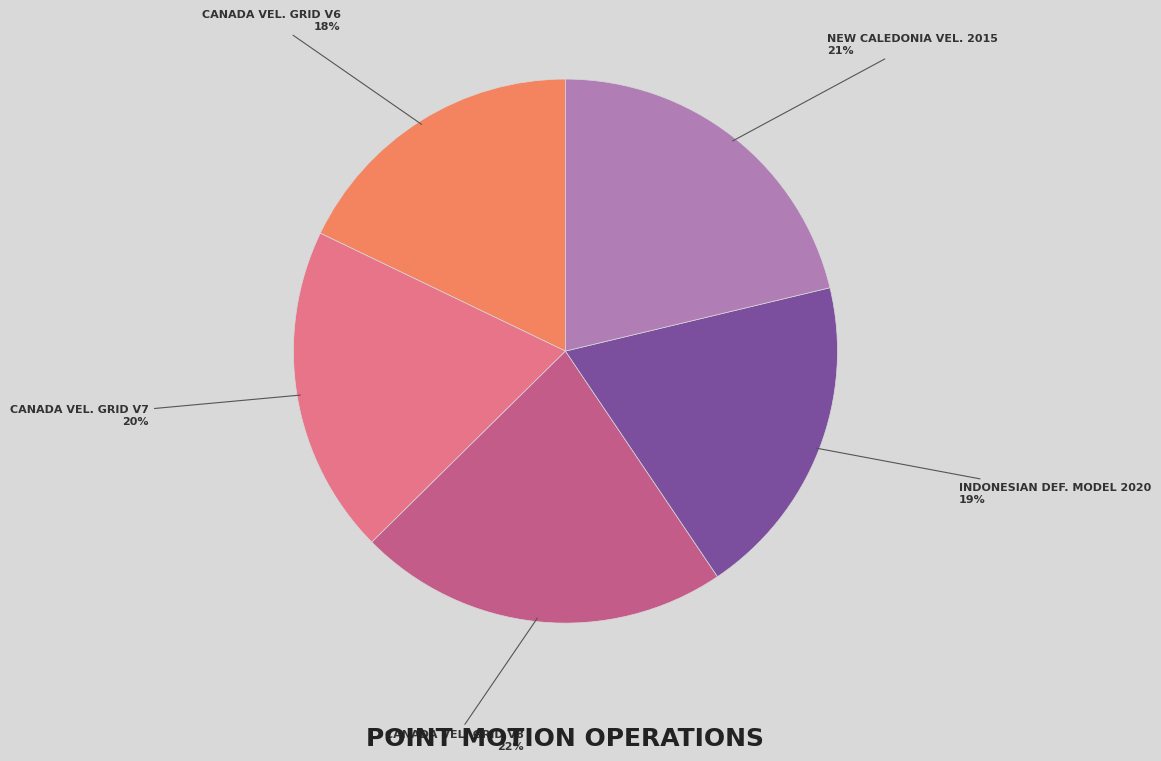

To the nearest percent, what is the difference between the largest and smallest slice percentages?

4%